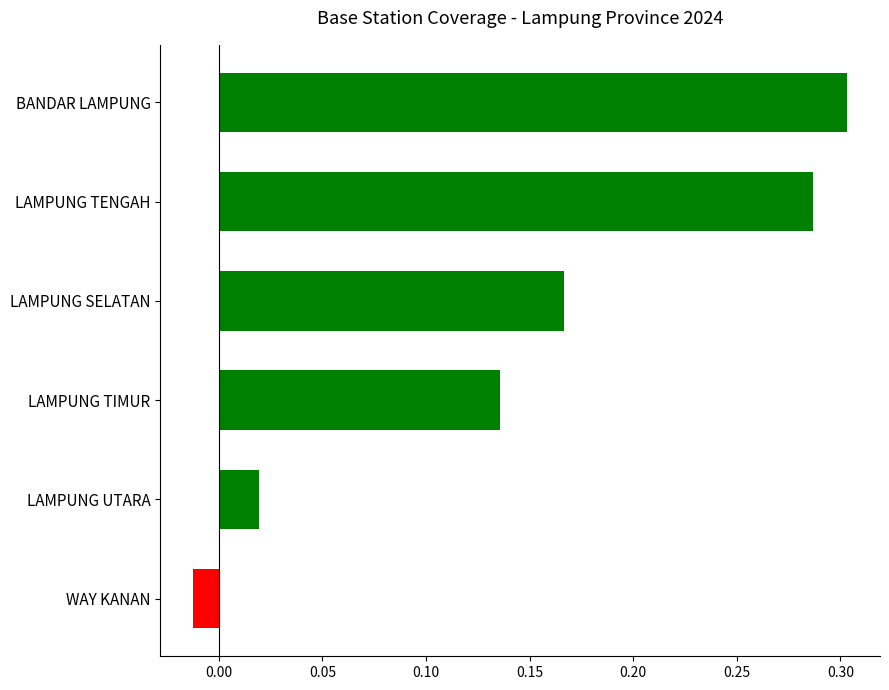

What is the sum of all values?

0.9